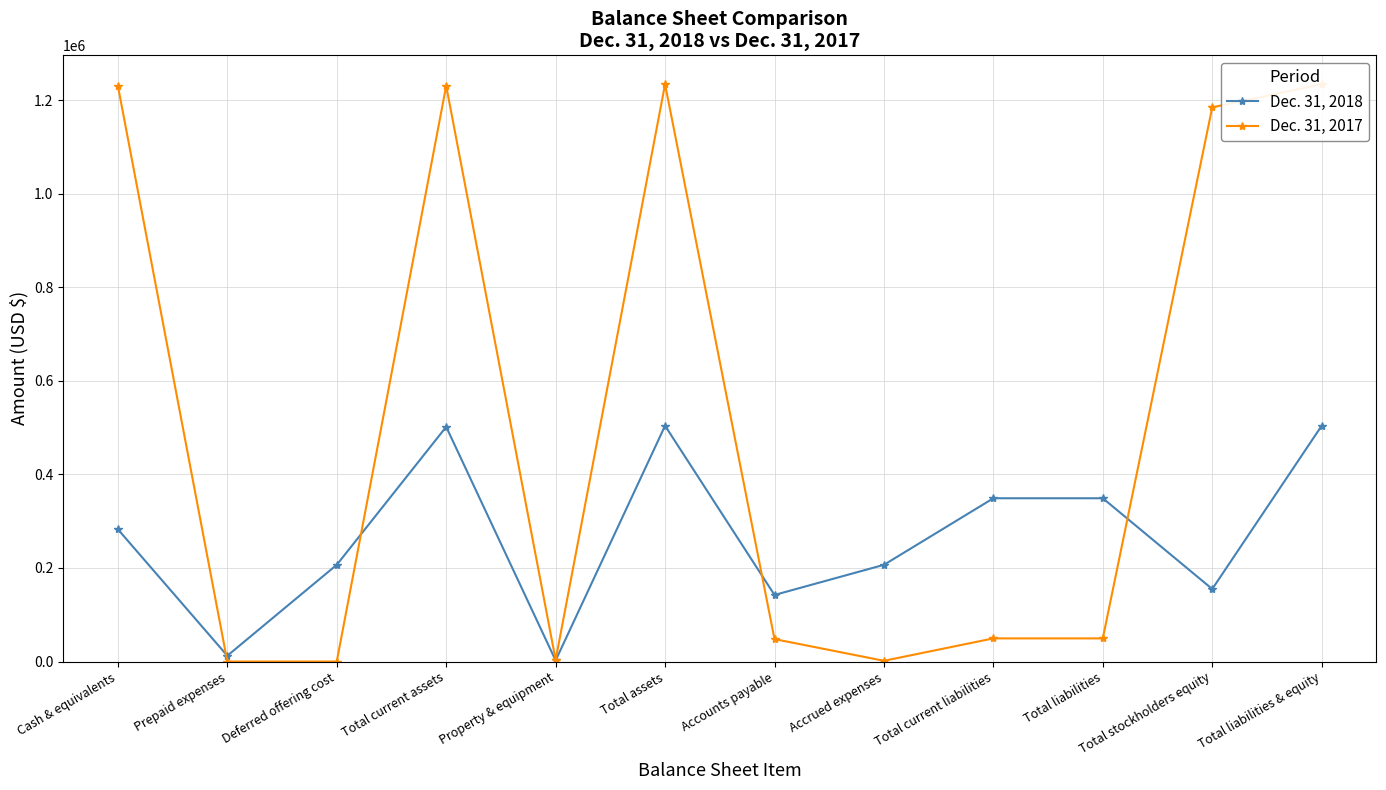

Reading left to right, list all the values displayed in this chart.

Dec. 31, 2018: 282621	12356	206671	501648	2268	503916	142280	206671	348951	348951	154965	503916
Dec. 31, 2017: 1230440	0	0	1230440	3492	1233932	47924	1542	49466	49466	1184466	1233932